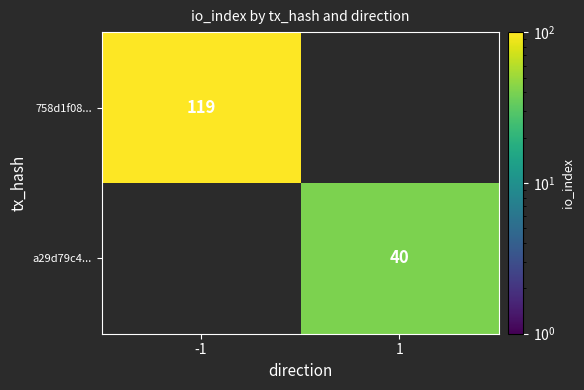

The 758d1f08... series shows 162 at -1. True or false?

False